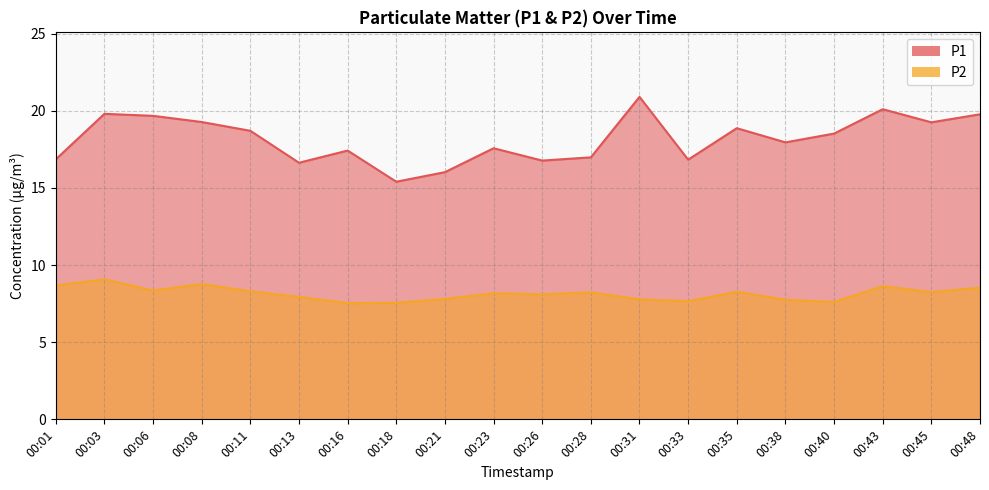

Reading left to right, transcribe all the data shown in this chart.

P1: 00:01=16.9	00:03=19.8	00:06=19.7	00:08=19.3	00:11=18.7	00:13=16.6	00:16=17.4	00:18=15.4	00:21=16.0	00:23=17.6	00:26=16.8	00:28=17.0	00:31=20.9	00:33=16.8	00:35=18.9	00:38=17.9	00:40=18.5	00:43=20.1	00:45=19.2	00:48=19.8
P2: 00:01=8.7	00:03=9.1	00:06=8.3	00:08=8.8	00:11=8.3	00:13=7.9	00:16=7.5	00:18=7.5	00:21=7.8	00:23=8.2	00:26=8.1	00:28=8.2	00:31=7.8	00:33=7.7	00:35=8.3	00:38=7.8	00:40=7.6	00:43=8.6	00:45=8.2	00:48=8.5